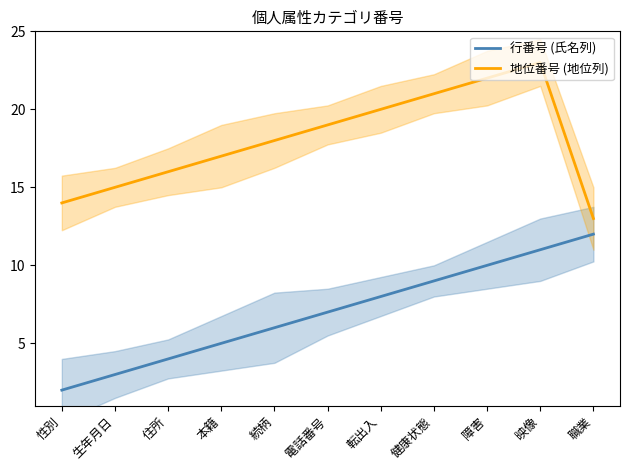

What is the label of the 2nd point from the left?

生年月日